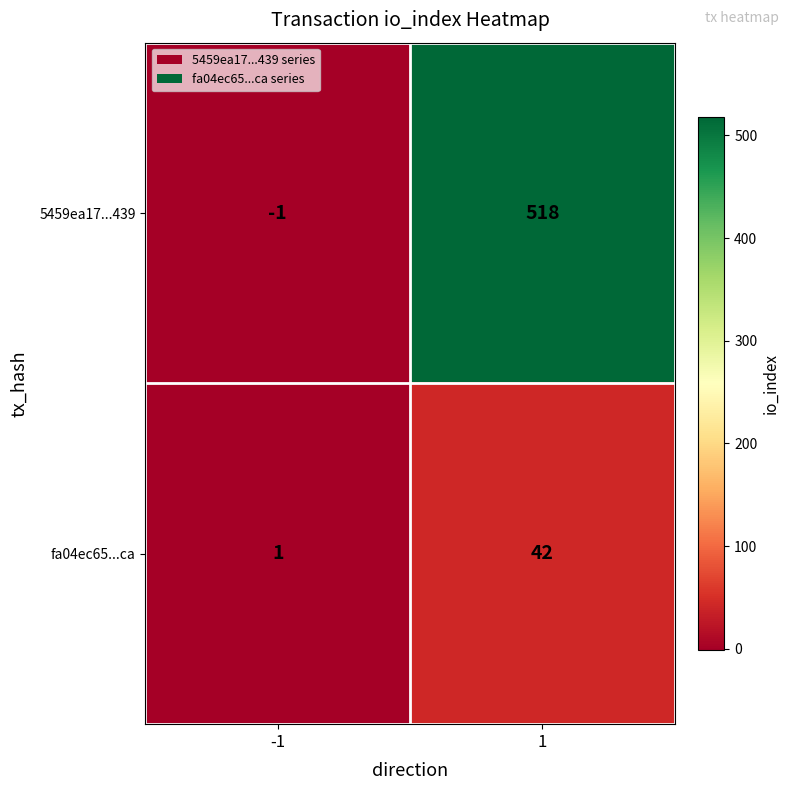

True or false: fa04ec65...ca has a value of 1 at -1.

True